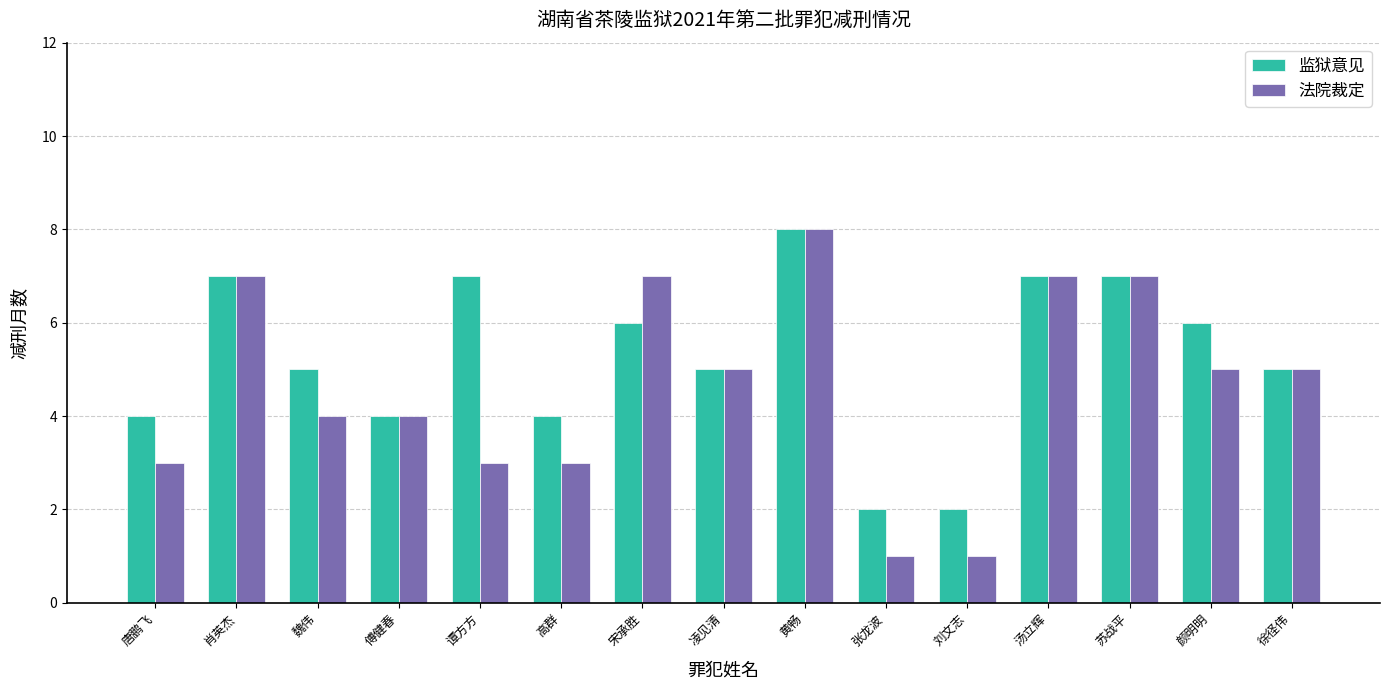

What is the label of the 7th bar from the left?

宋承胜